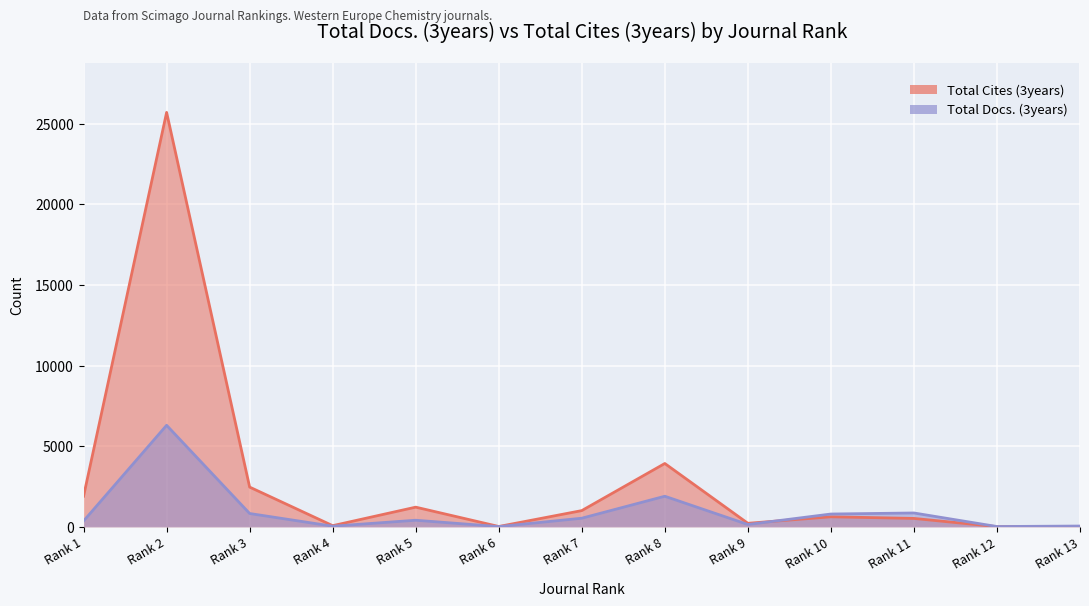

At how many categories does at least one series exceed 6500?

1